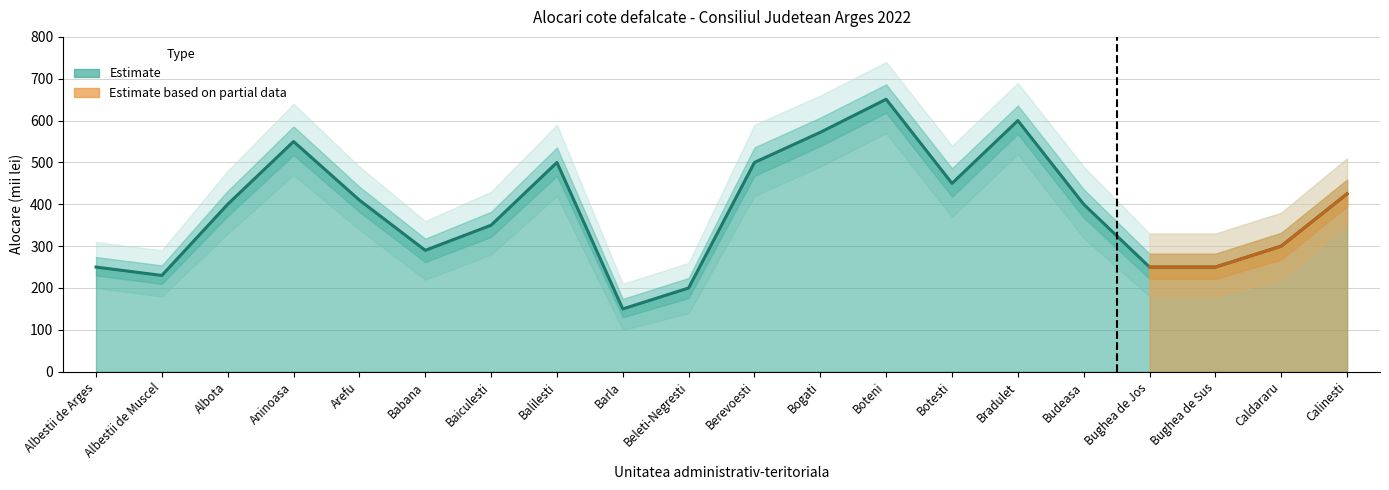

Which label corresponds to the largest value in the chart?

Boteni